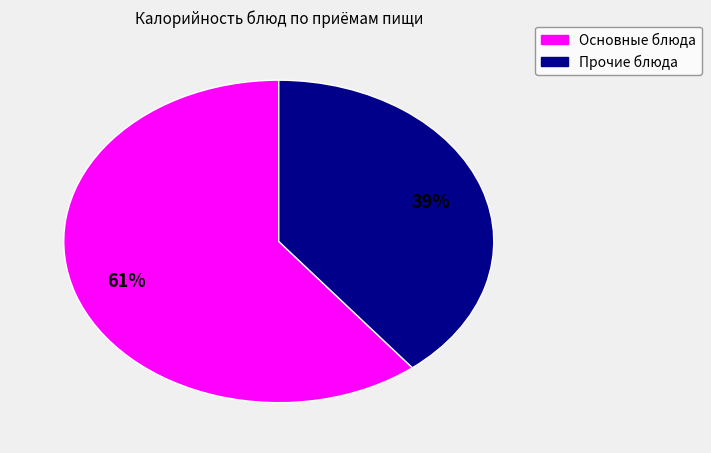

Does any single category account for the majority?

Yes